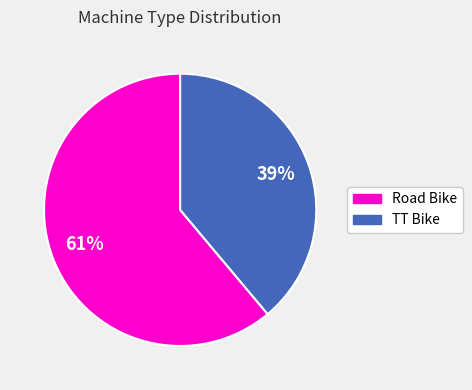

To the nearest percent, what portion does Road Bike represent?

61%